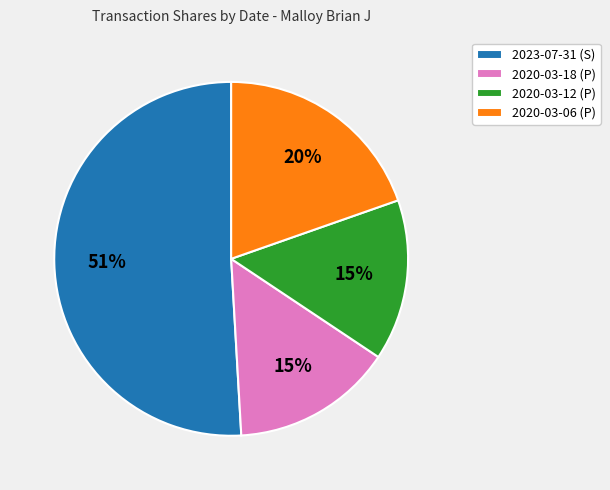

Which has a higher value, 2020-03-06 (P) or 2020-03-12 (P)?

2020-03-06 (P)